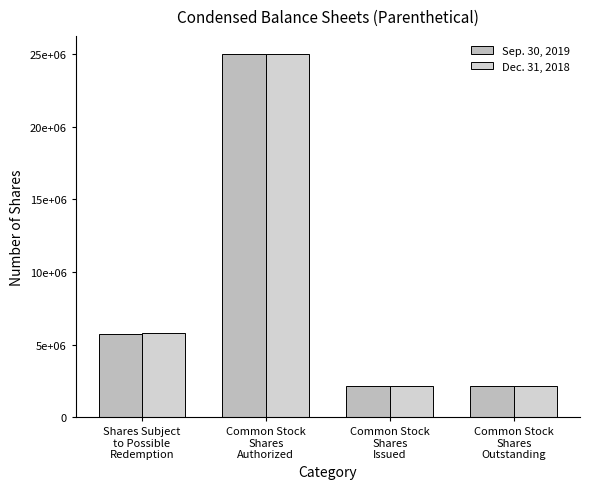

What is the label of the 3rd bar from the left?

Common Stock
Shares
Issued